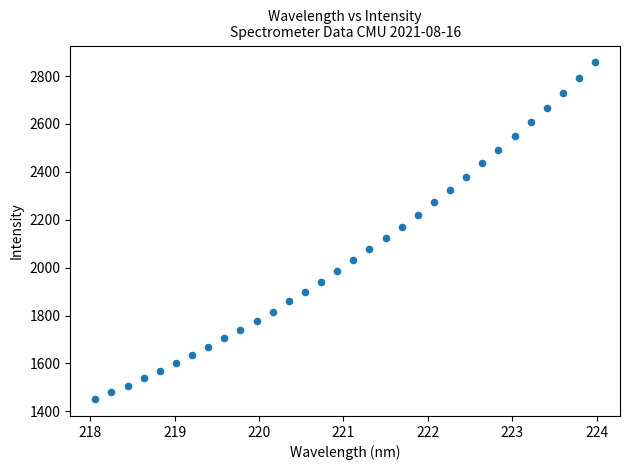

What is the range of X values (max minus min)?

5.9